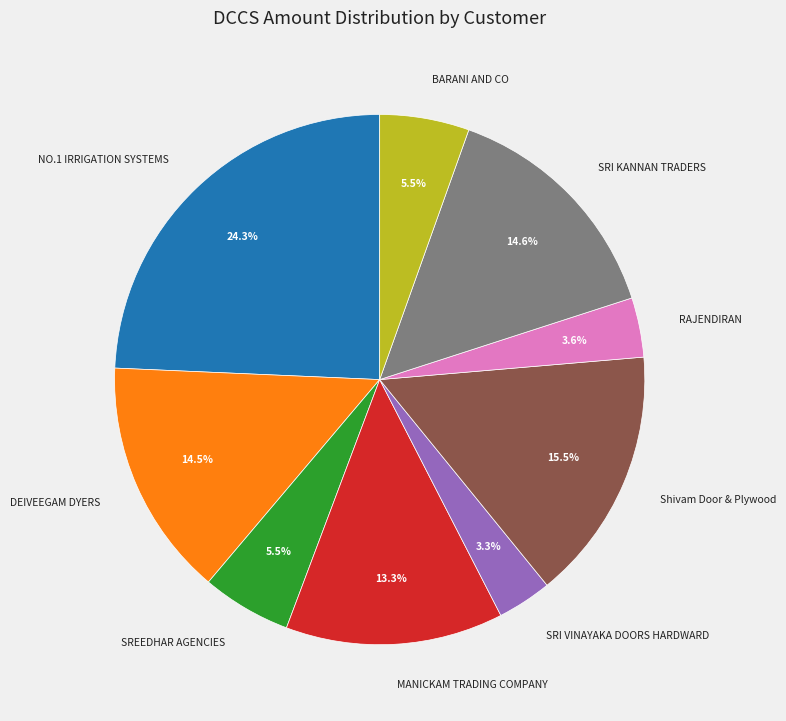

What is the largest slice in the pie chart?

NO.1 IRRIGATION SYSTEMS